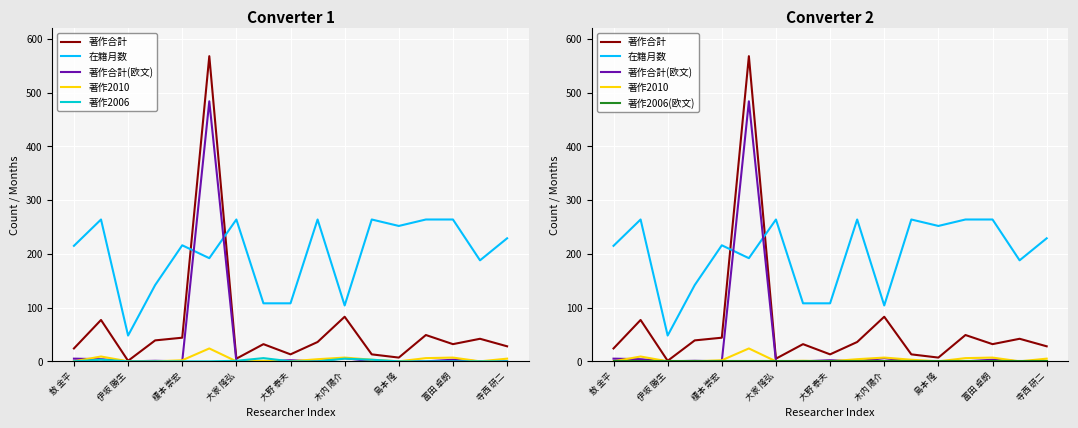

Reading right to left, what are all the values shown in this chart?

著作合計: 28	42	32	49	7	13	83	36	13	32	5	568	44	39	1	77	24
在籍月数: 229	188	264	264	252	264	104	264	108	108	264	192	216	142	48	264	215
著作合計(欧文): 0	0	3	0	0	0	6	0	2	0	0	484	0	1	0	4	5
著作2010: 5	0	7	6	0	3	7	4	0	1	0	24	2	0	0	9	0
著作2006: 0	0	0	0	0	3	5	0	0	6	1	0	0	0	0	3	0
著作2006(欧文): 0	0	0	0	0	0	0	0	0	0	0	0	0	0	0	0	0